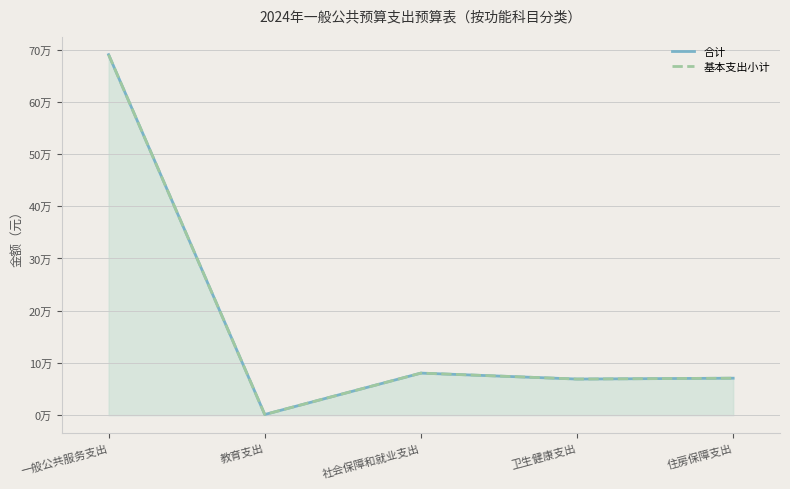

Rank the series by their maximum value, from lowest to highest.

合计, 基本支出小计